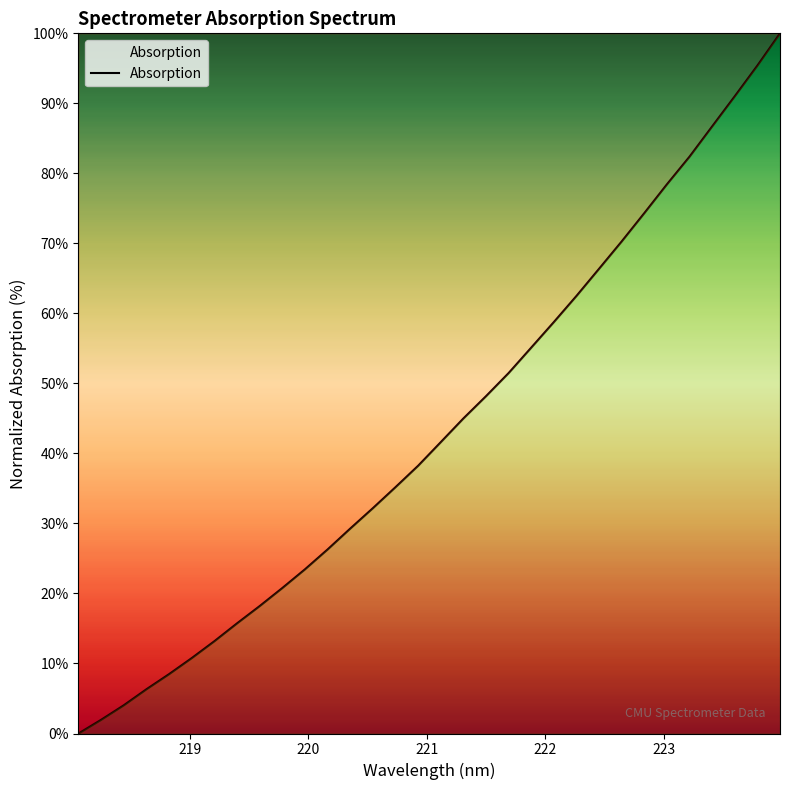

What is the greatest value displayed?

100.0